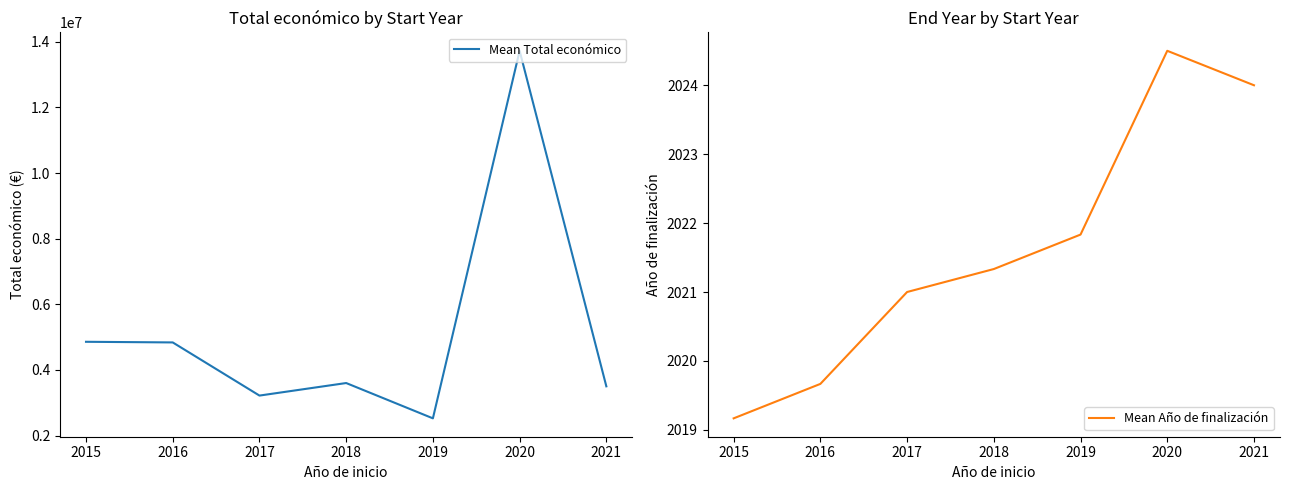

True or false: Mean Total económico and Mean Año de finalización cross at least once.

False